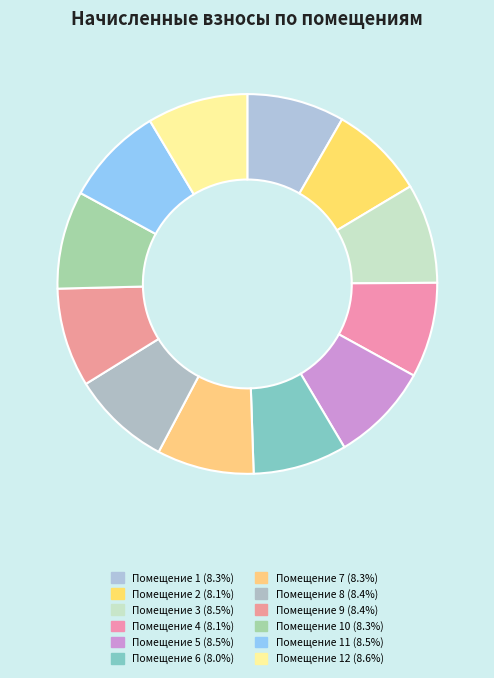

How many segments does this pie chart have?

12